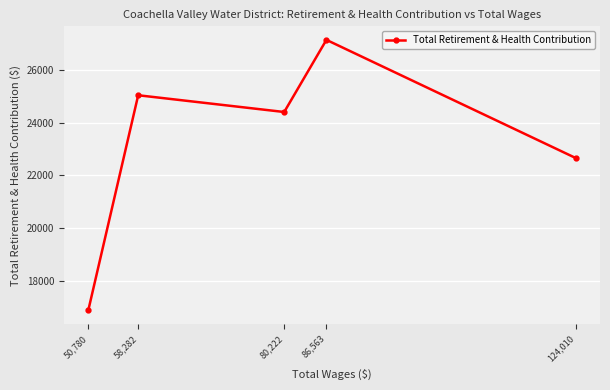

At which label is the value closest to 22003?

124,010